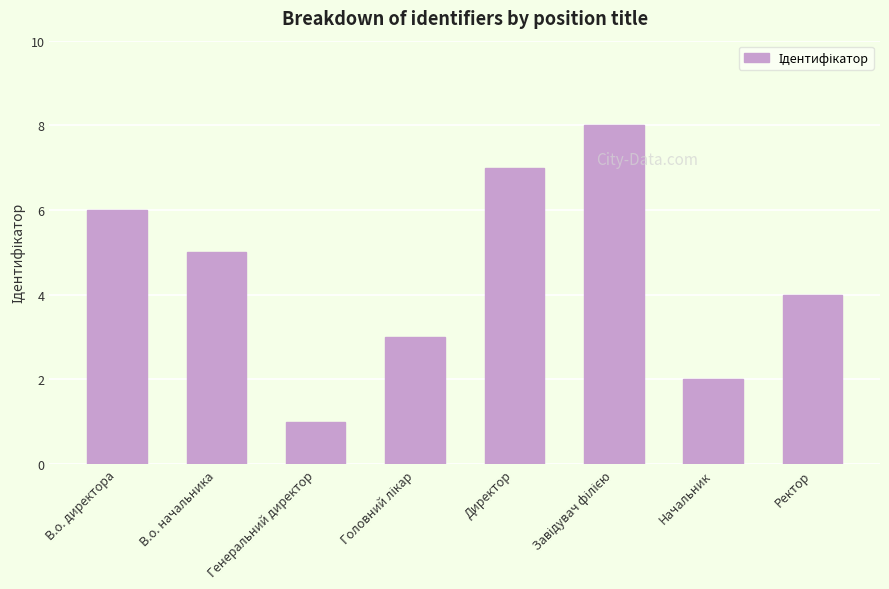

What is the change in value from В.о. директора to Директор?

+1